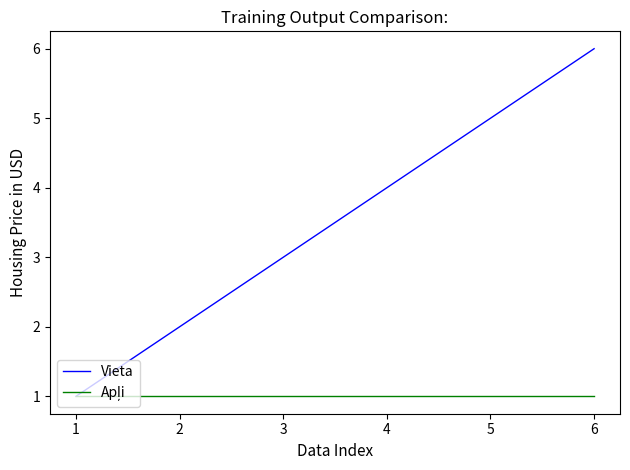

What is the maximum value for Vieta?

6